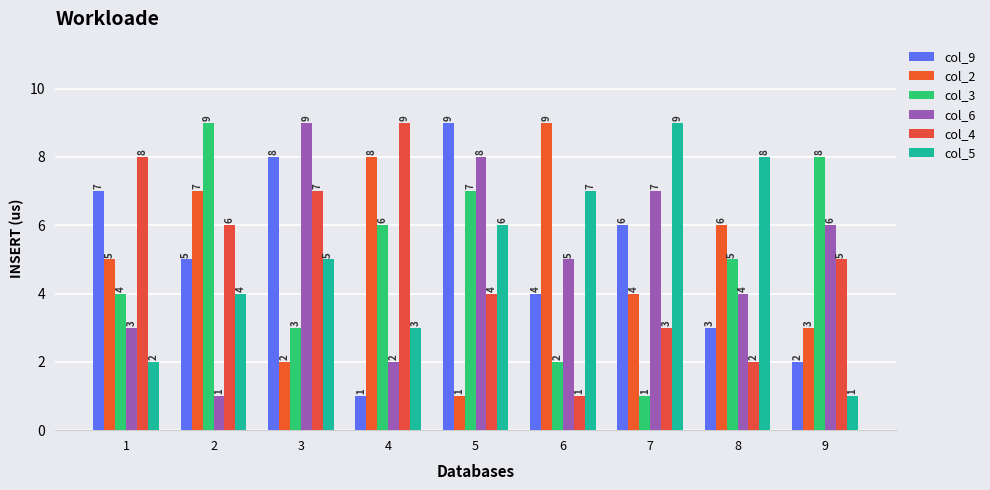

How many bars are there in each group?

6